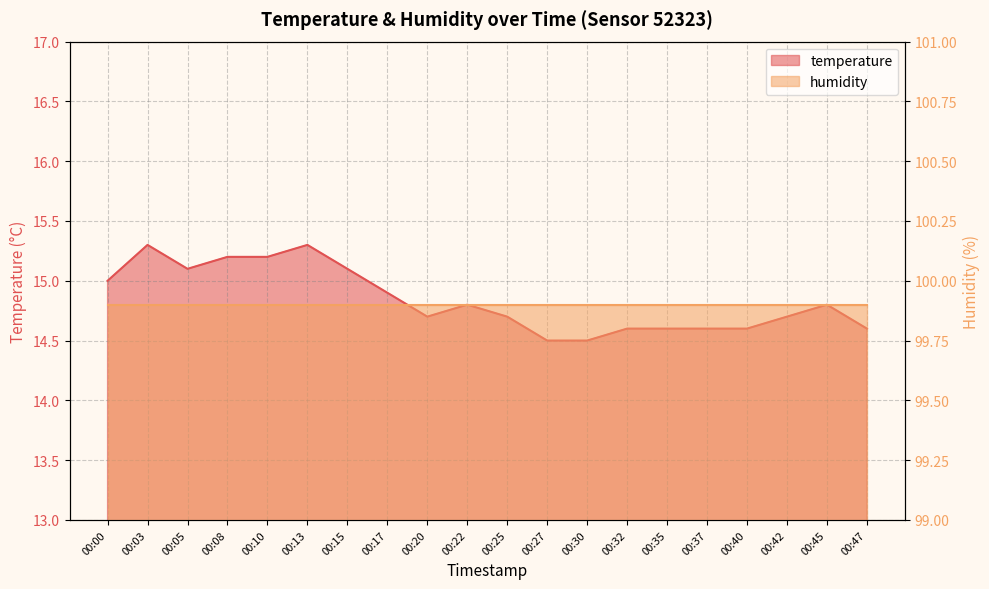

At which category does the chart reach its minimum across all series?

00:27